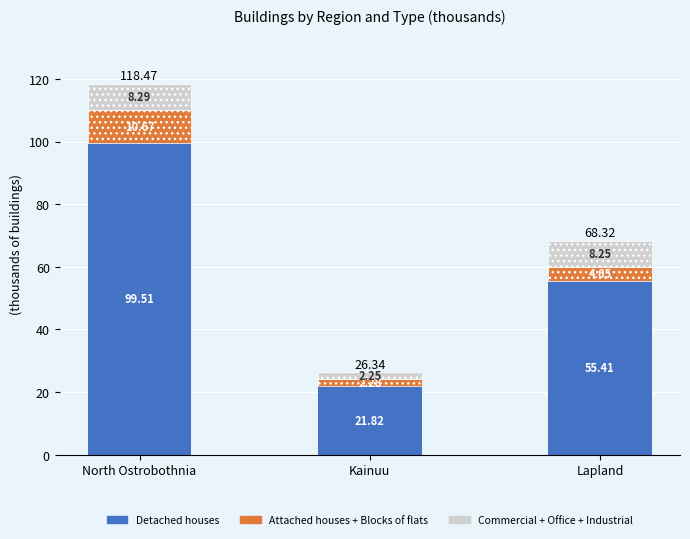

At which label is Detached houses closest to 60?

Lapland